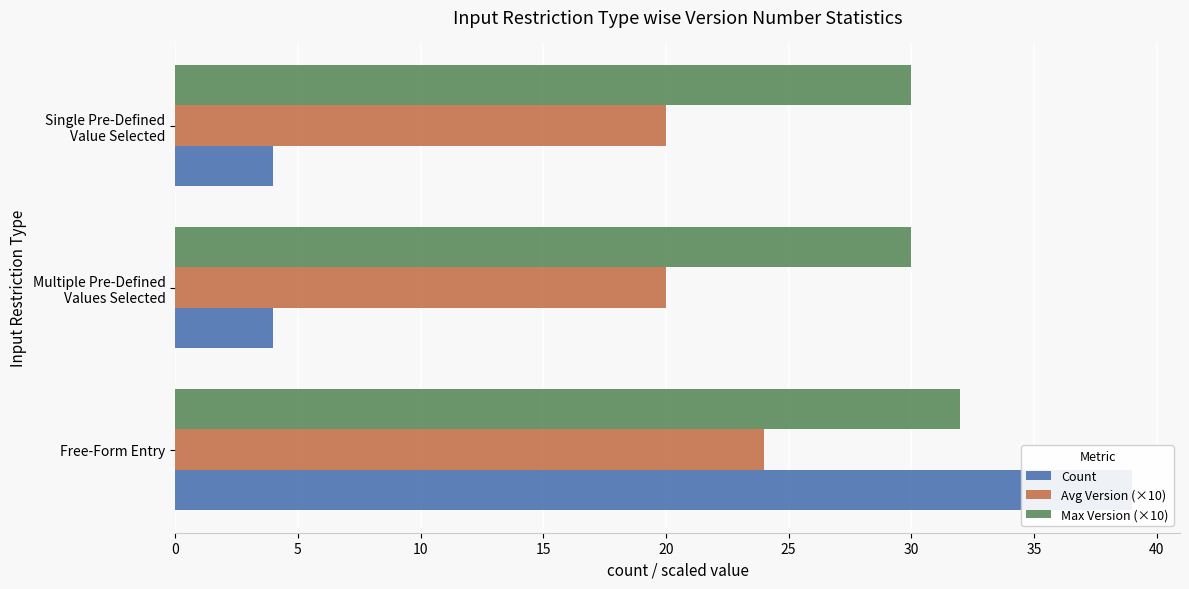

Rank the series by their average value, from lowest to highest.

Count, Avg Version (×10), Max Version (×10)